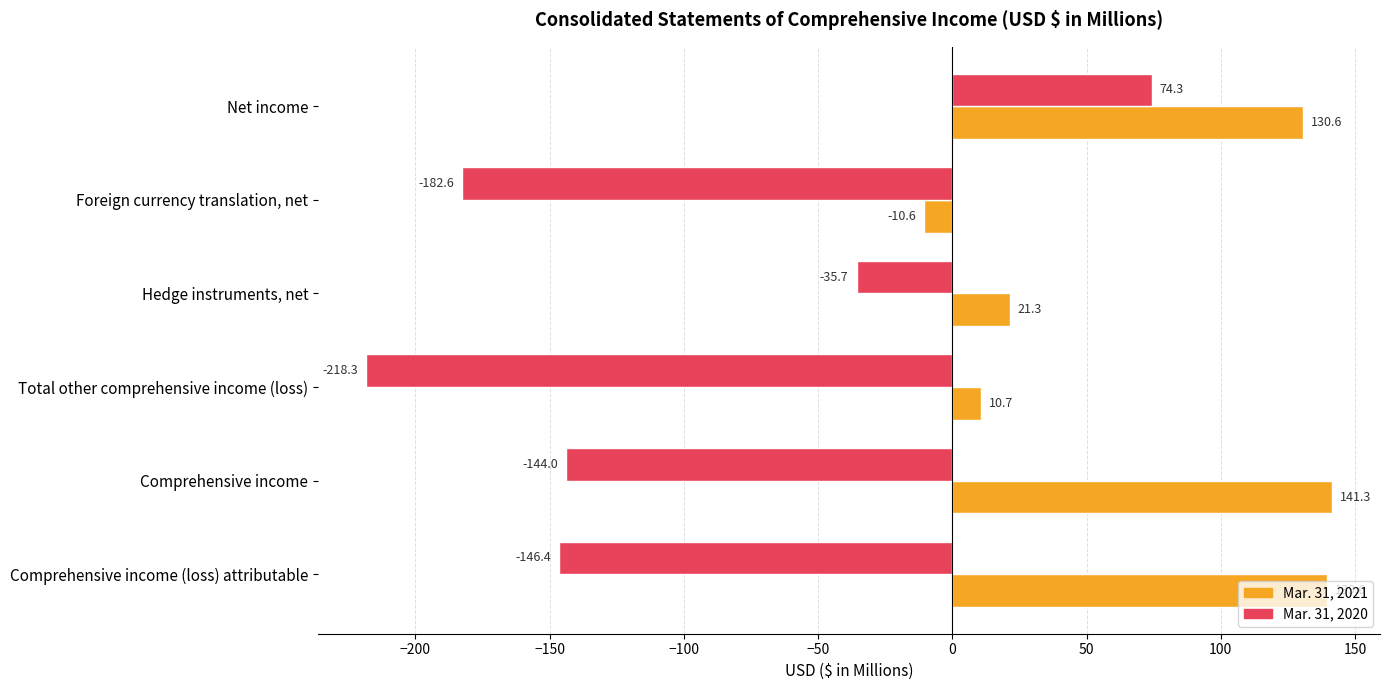

Is the value of Mar. 31, 2020 at Net income greater than the value of Mar. 31, 2021 at Hedge instruments, net?

Yes